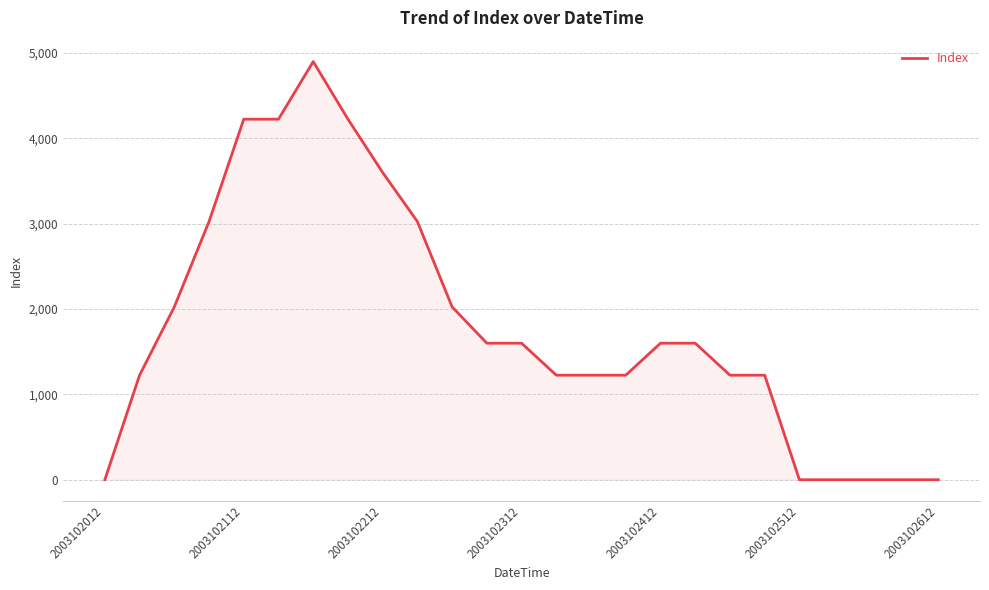

What is the difference between the maximum and minimum values?

4900